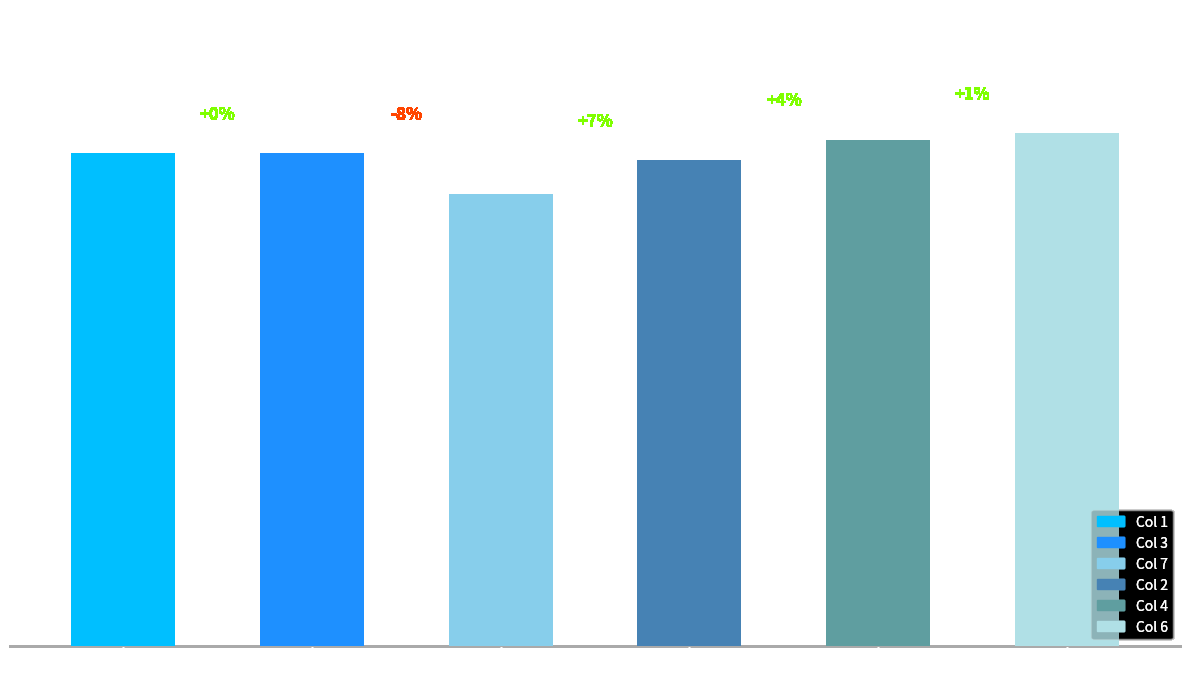

What is the minimum value shown in the chart?

67